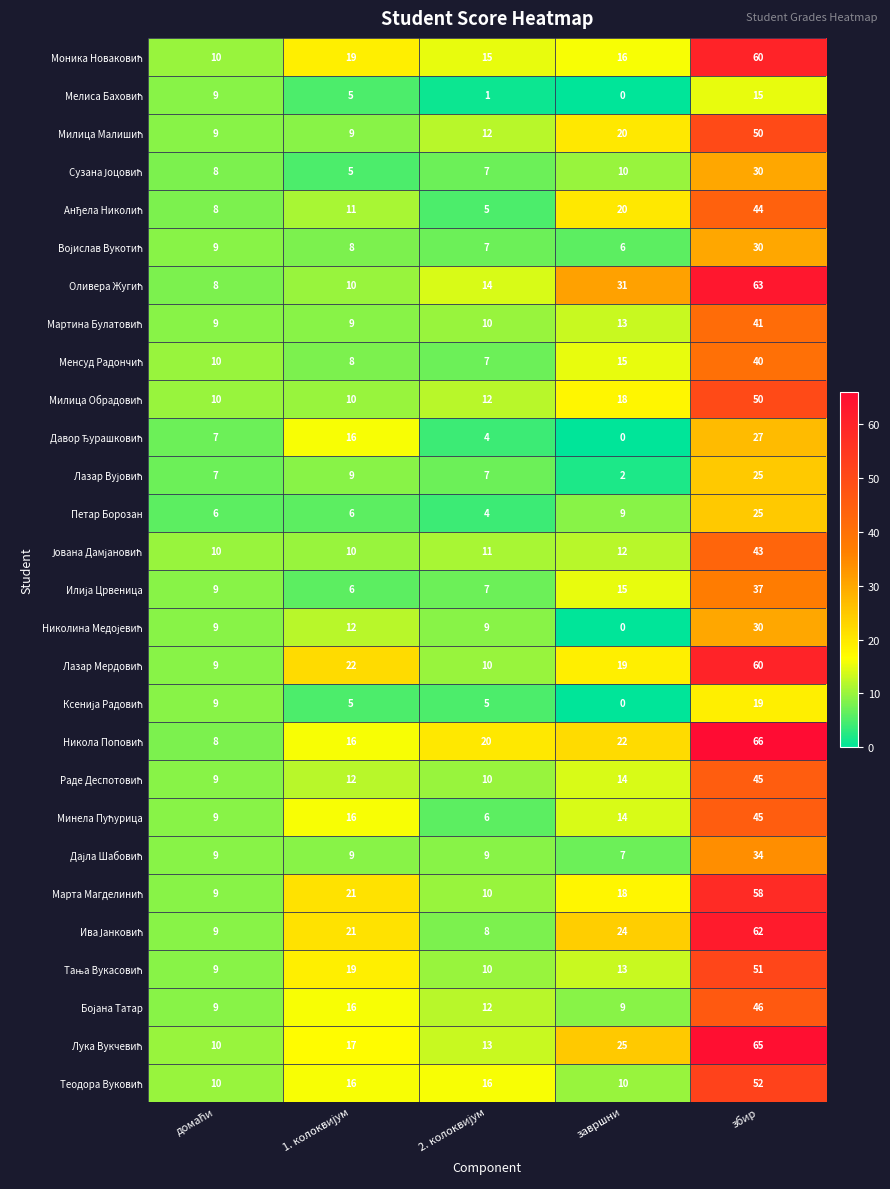

At how many categories does at least one series exceed 51?

1